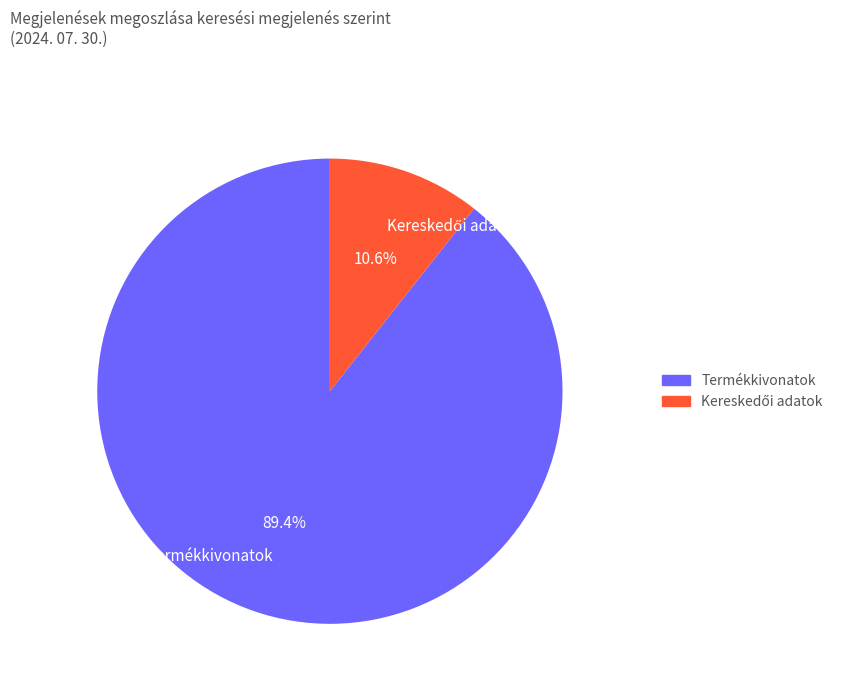

To the nearest percent, what portion does Termékkivonatok represent?

89%